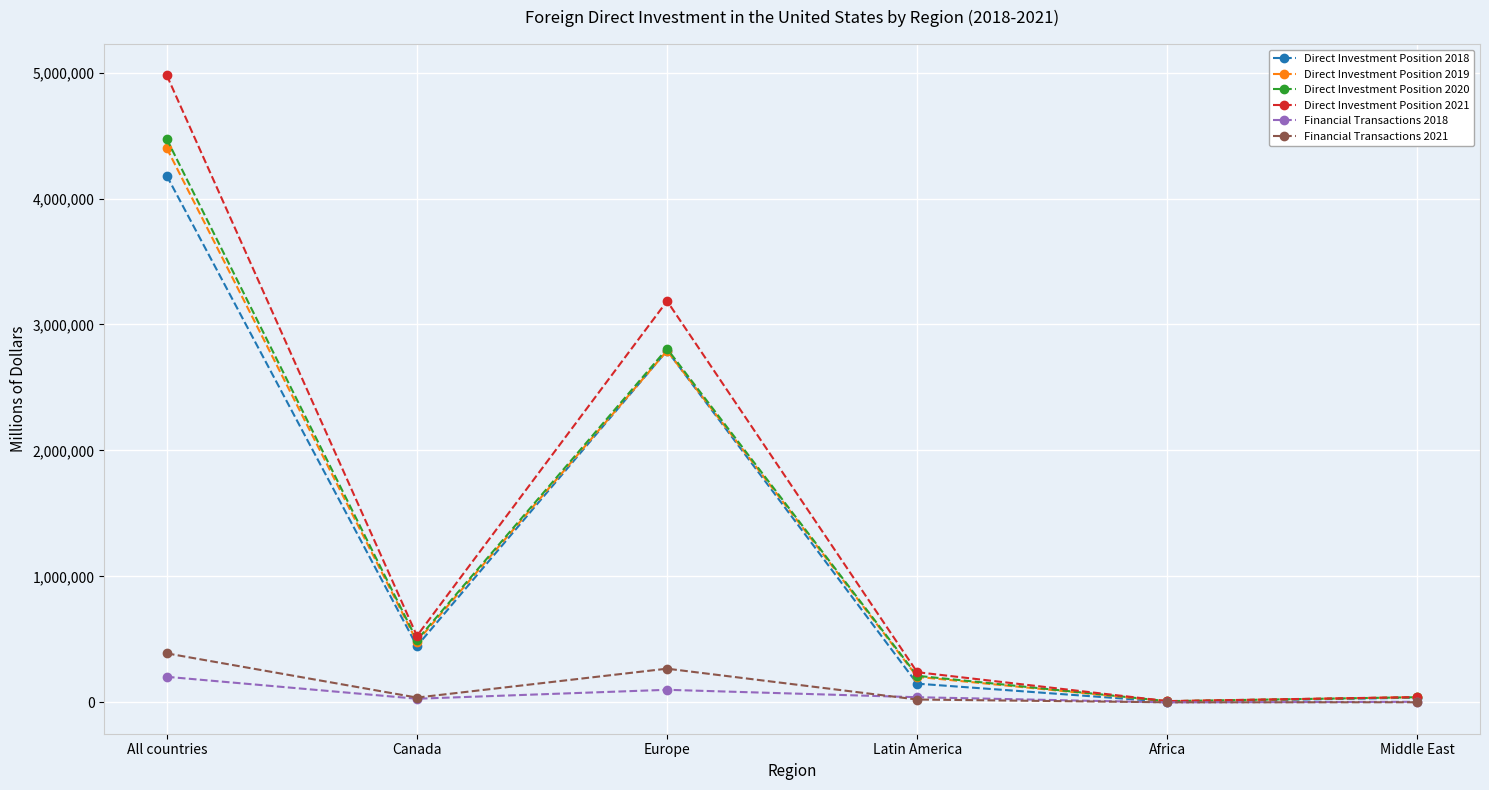

What is the value of the Financial Transactions 2021 point at the 1st from the left?

389194